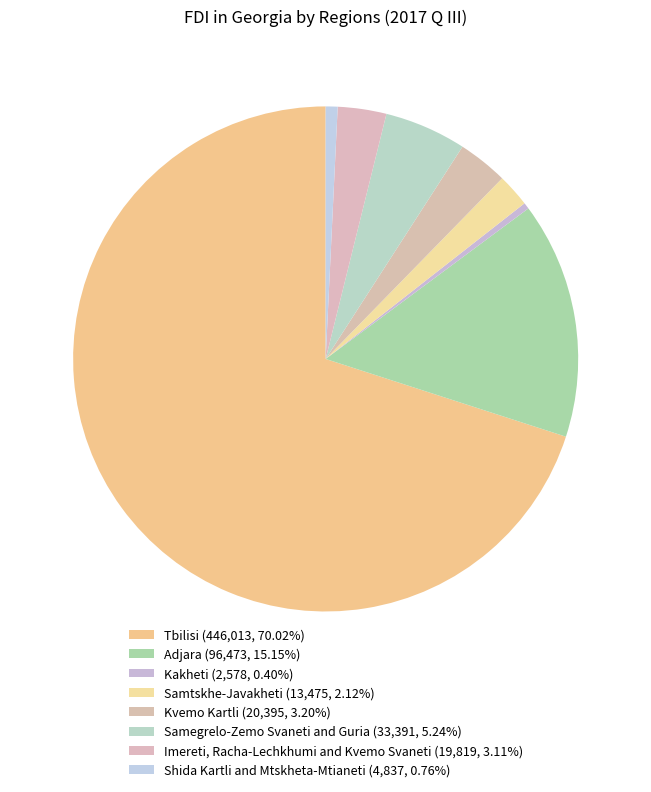

To the nearest percent, what is the difference between the Adjara and Shida Kartli and Mtskheta-Mtianeti slice percentages?

14%